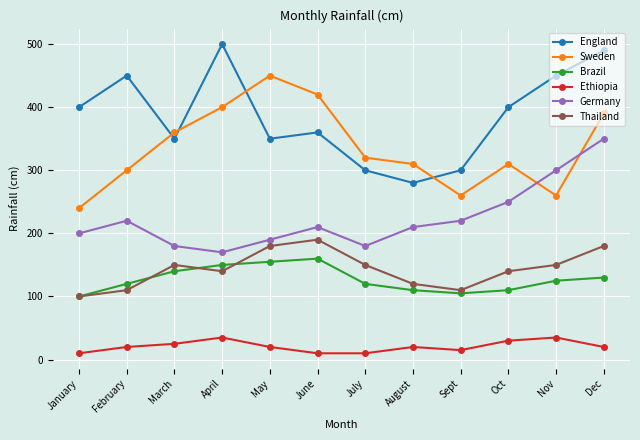

The Sweden series shows 618 at May. True or false?

False